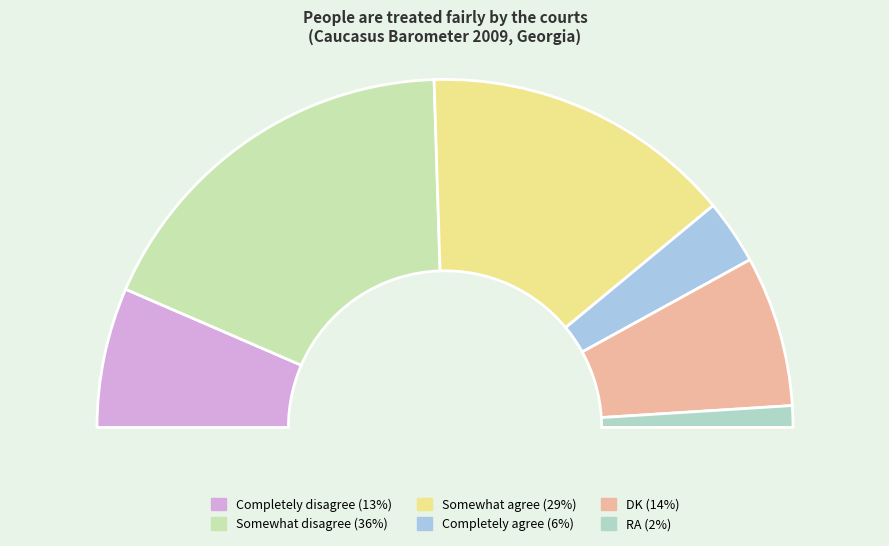

Rank the categories by value from highest to lowest.

Somewhat disagree, Somewhat agree, DK, Completely disagree, Completely agree, RA